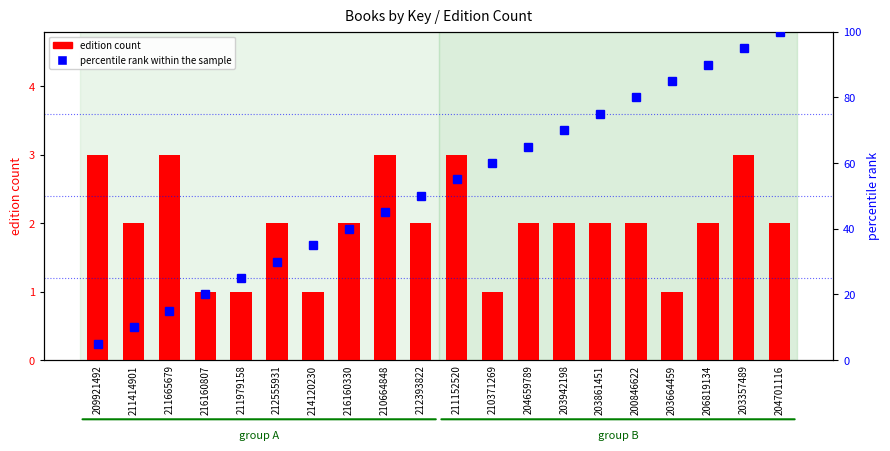

What are all the series names shown in the legend?

edition count, percentile rank within the sample